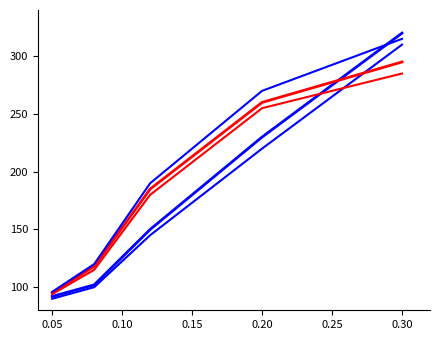

Is this an area chart (filled region under the line)?

No